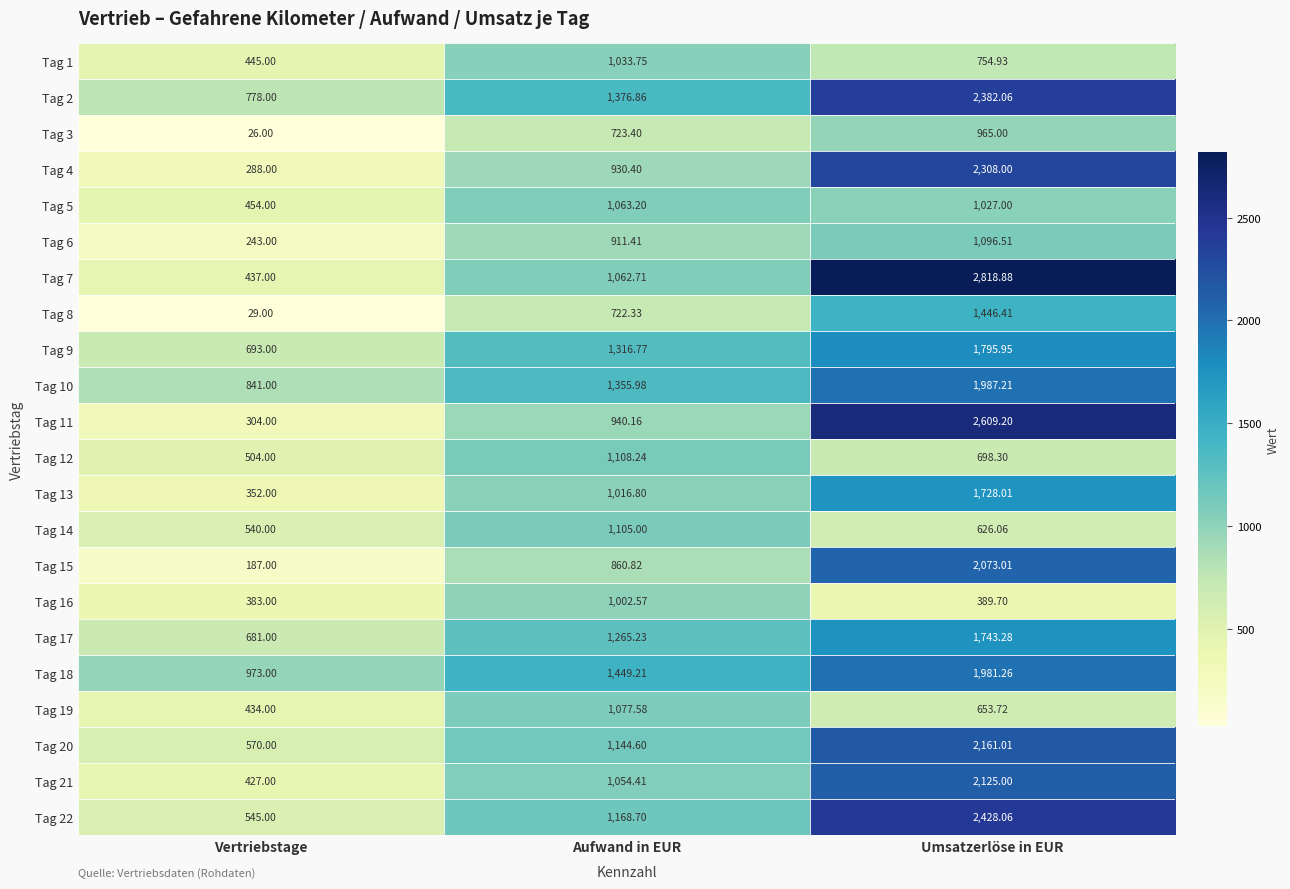

How many values in the Tag 18 series exceed 1449?

2